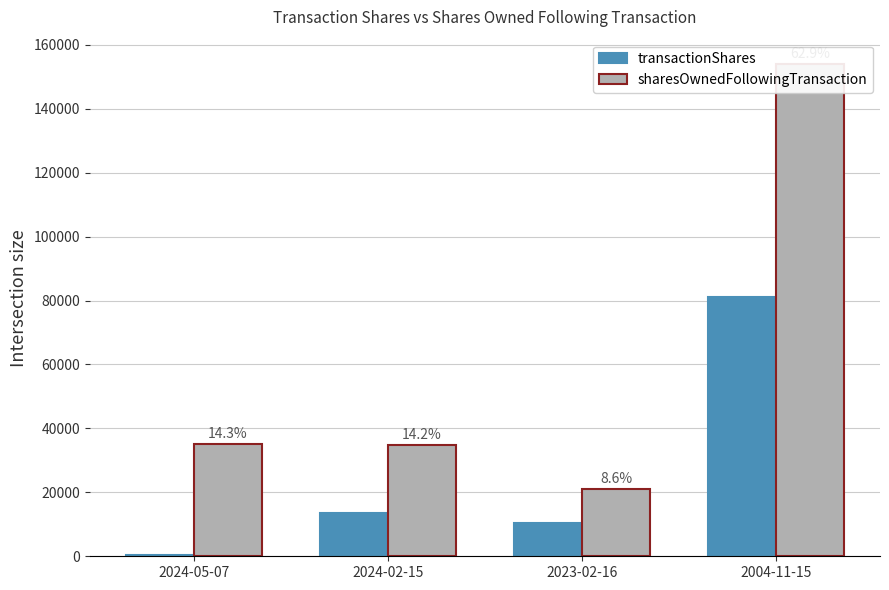

At which category is the sum across all series the highest?

2004-11-15